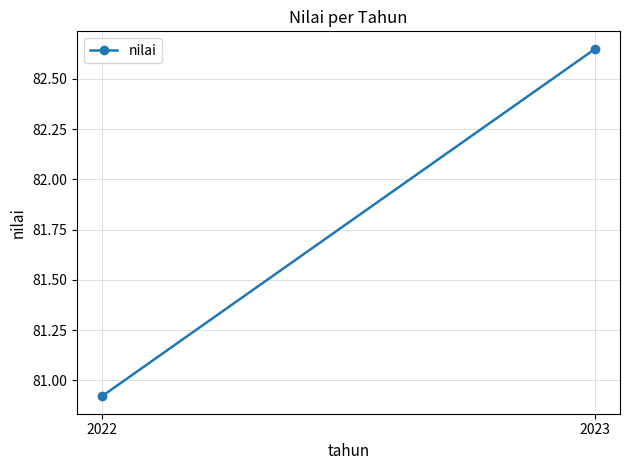

What is the greatest value displayed?

82.7